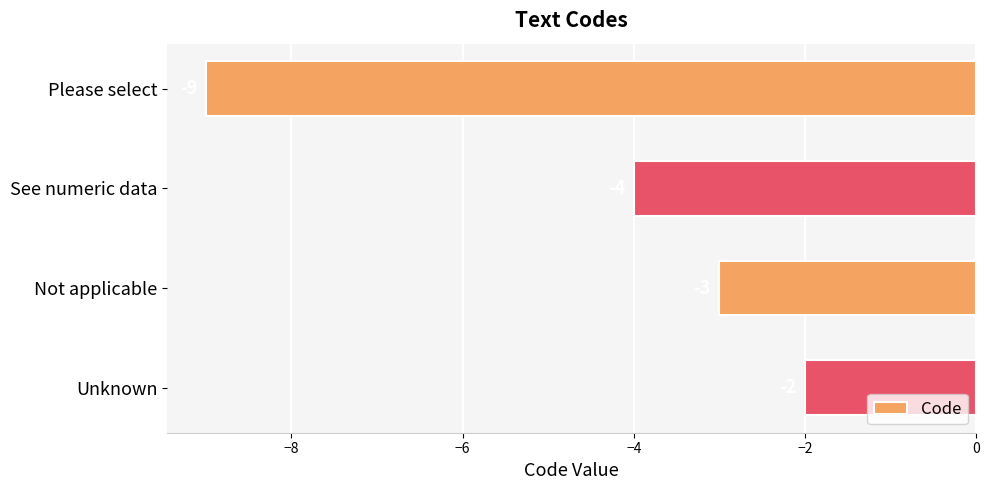

Reading top to bottom, transcribe all the data shown in this chart.

Please select=-9	See numeric data=-4	Not applicable=-3	Unknown=-2